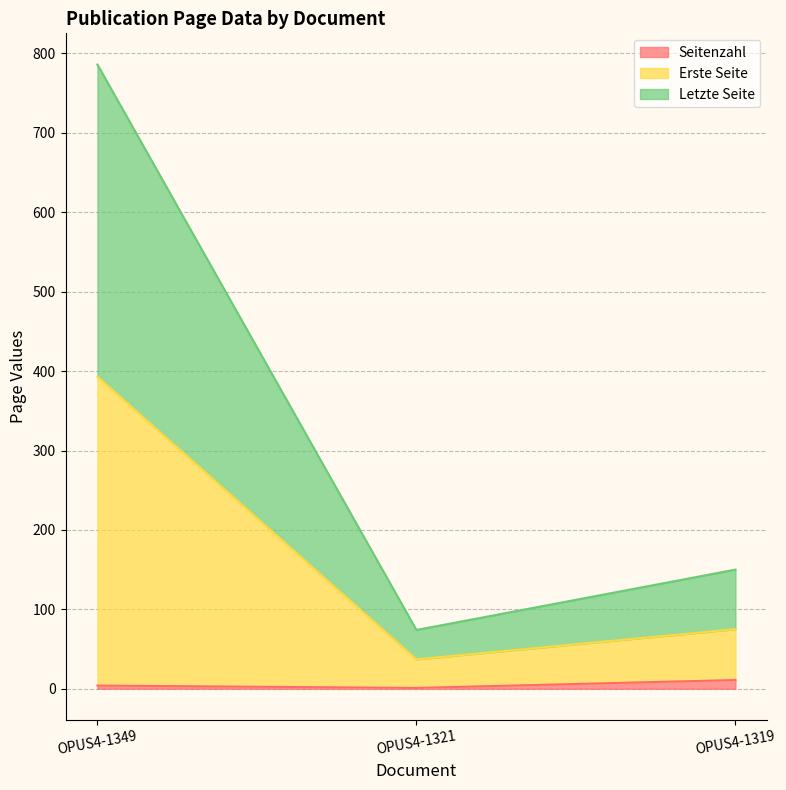

True or false: Seitenzahl has a value of 11 at OPUS4-1319.

True